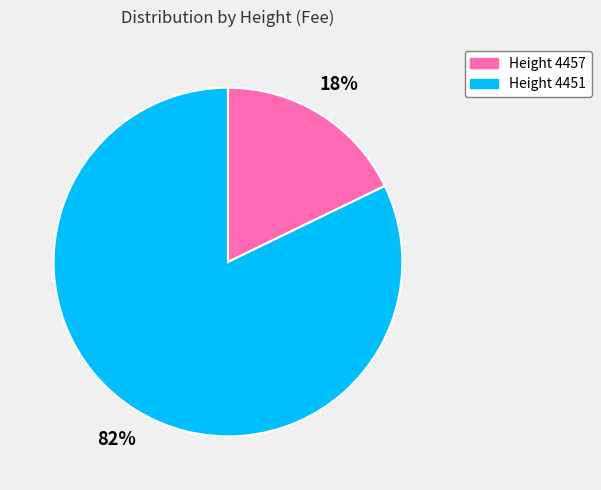

To the nearest percent, what is the average slice percentage?

50%